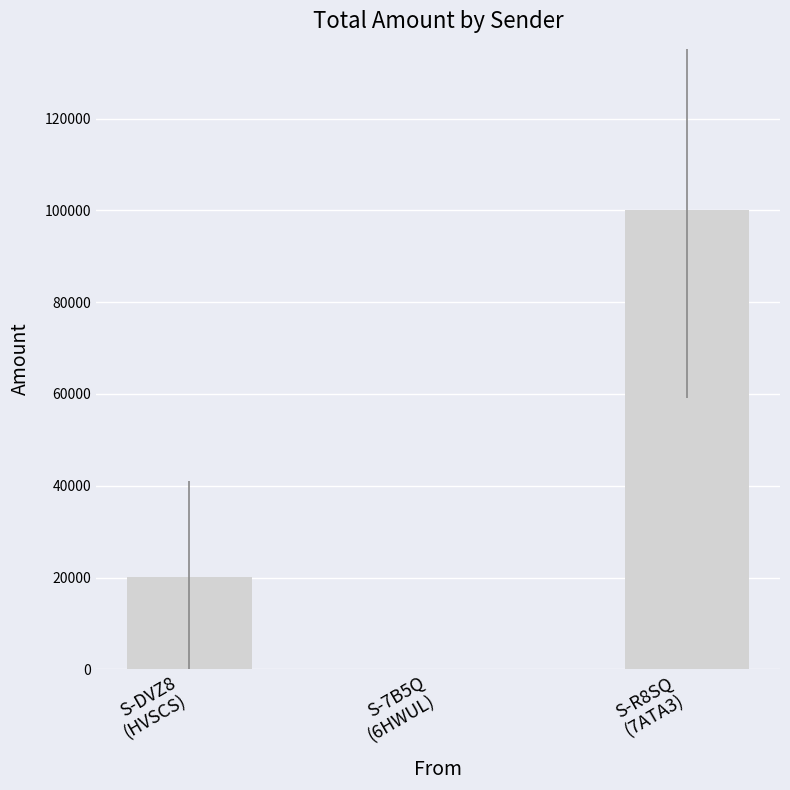

What is the sum of all values?

120297.1